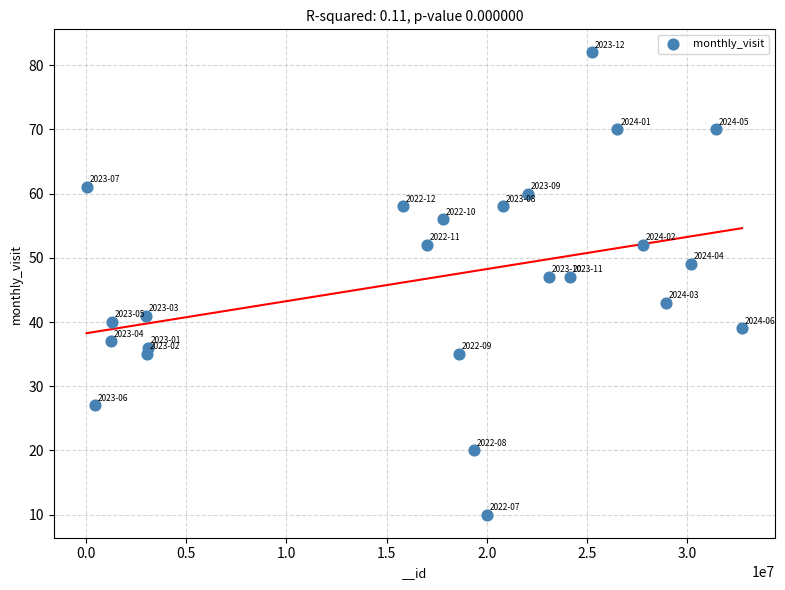

What is the range of X values (max minus min)?

32733938